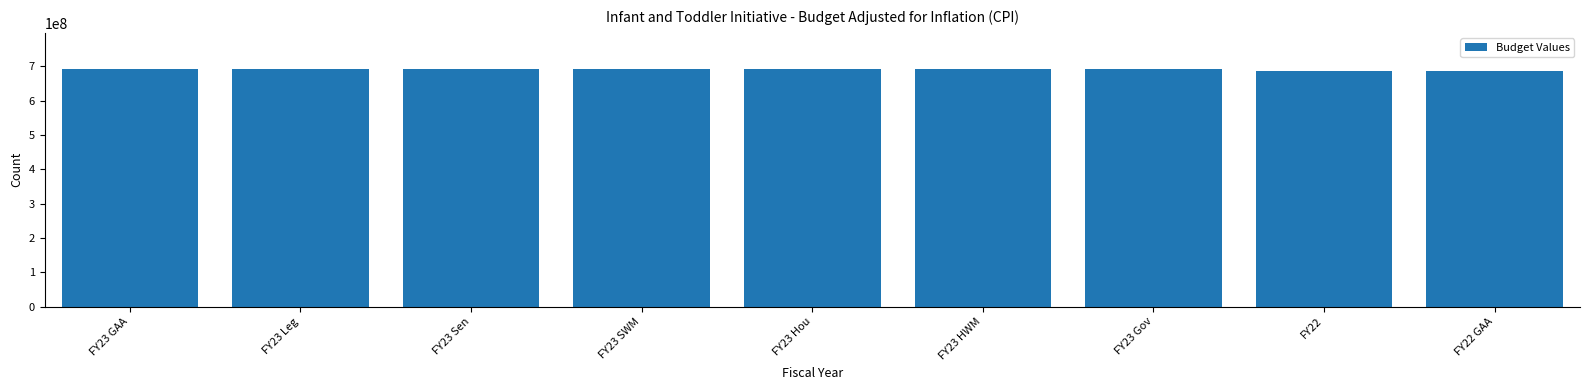

Reading left to right, transcribe all the data shown in this chart.

693650367	693650367	693650367	693650367	693650367	693650367	693650367	686082365	686082365